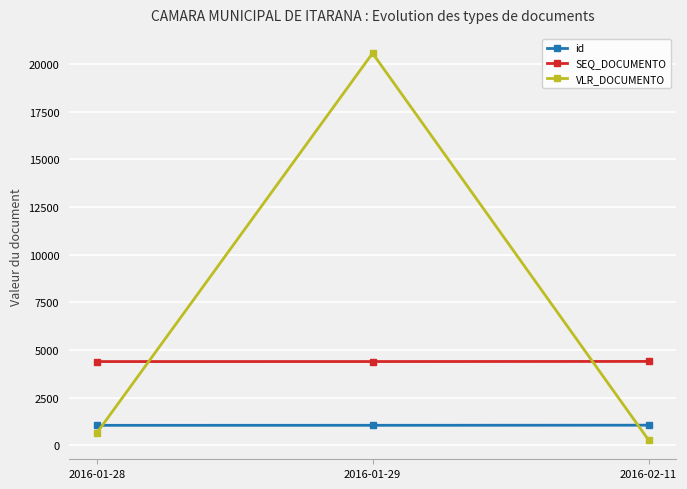

List the series in order of their peak value, lowest first.

id, SEQ_DOCUMENTO, VLR_DOCUMENTO